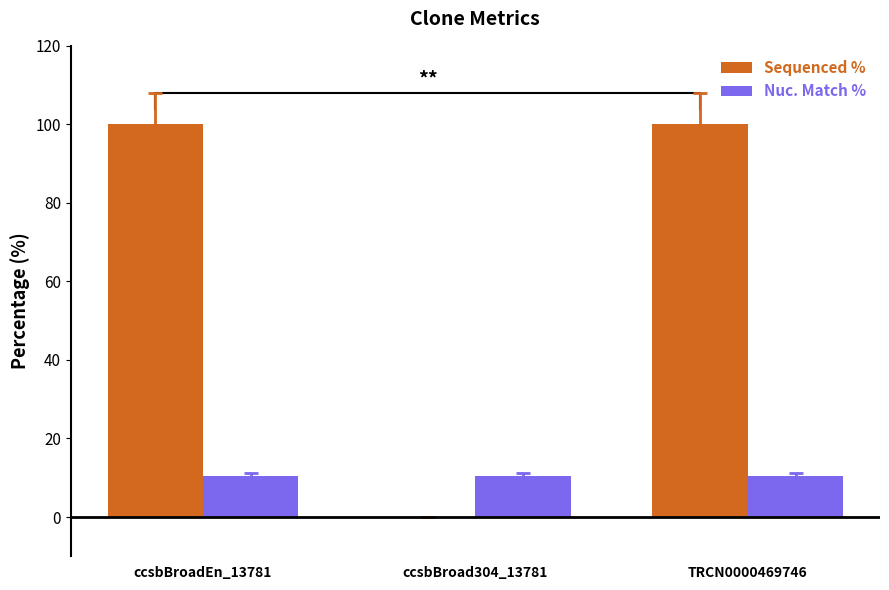

Rank the series at TRCN0000469746 from lowest to highest value.

Nuc. Match %, Sequenced %